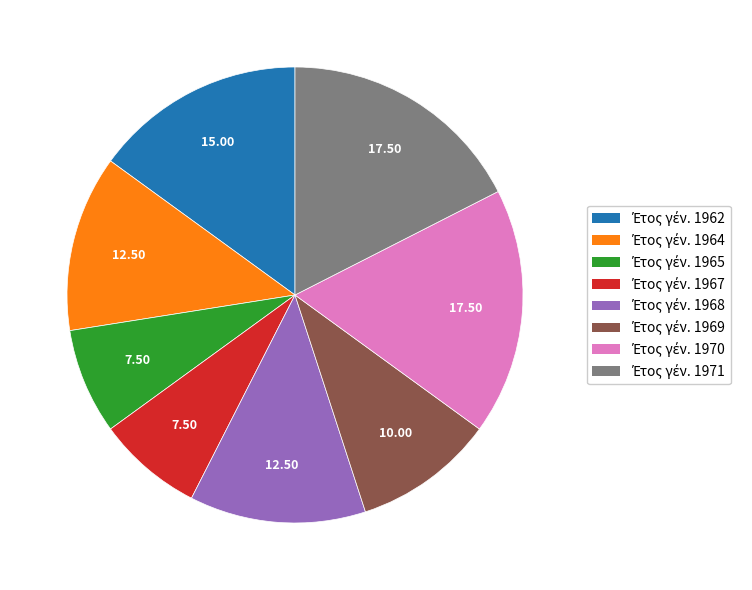

Is there a majority slice in this chart?

No